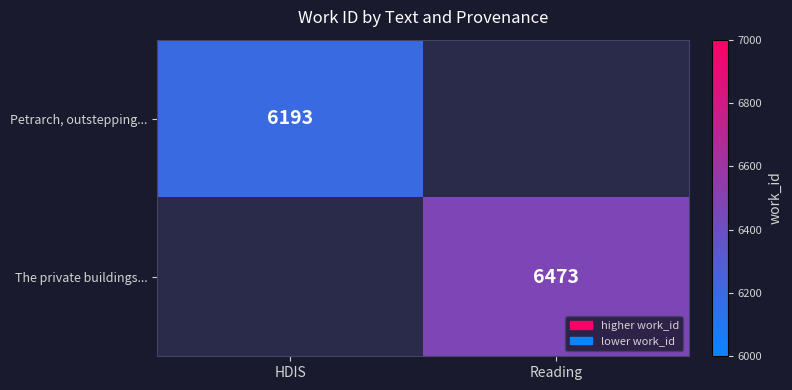

Between Reading and HDIS, which is larger?

HDIS